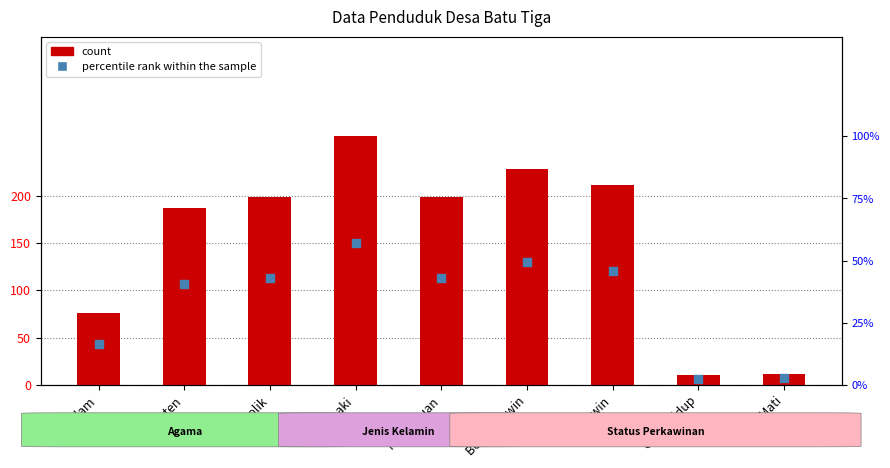

Which series has the largest total across all categories?

Jumlah